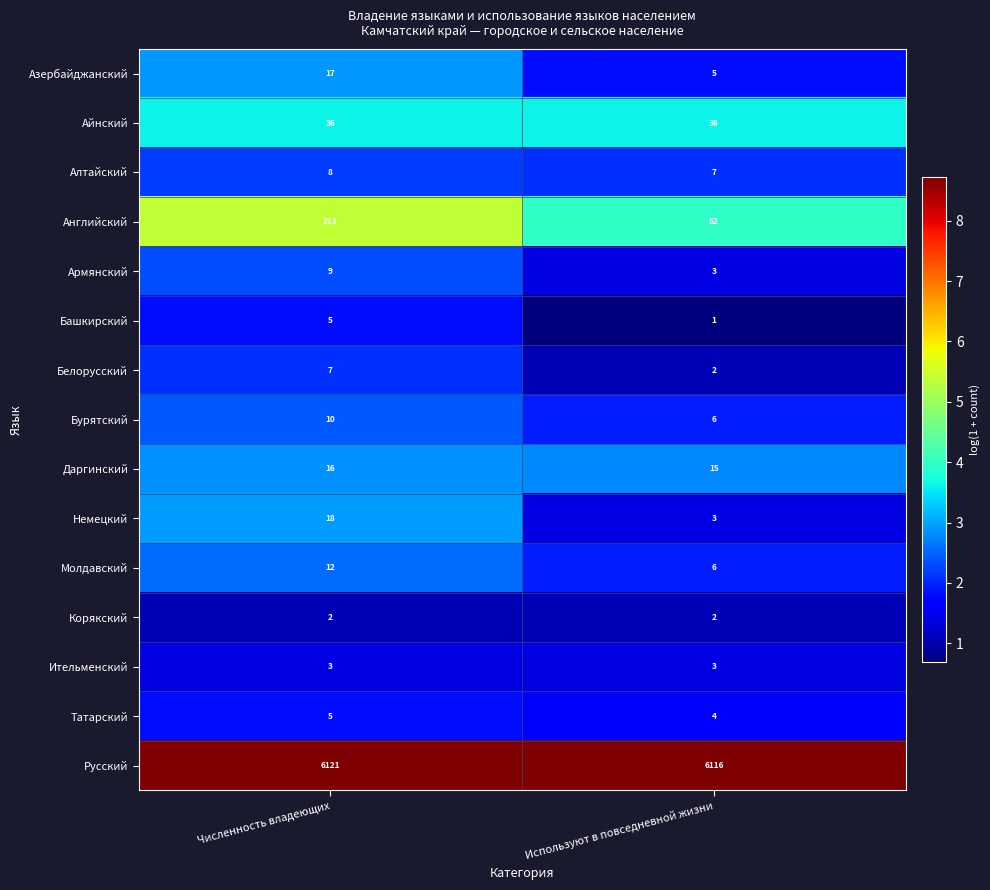

What is the difference between the highest and lowest values at Используют в повседневной жизни?

6115